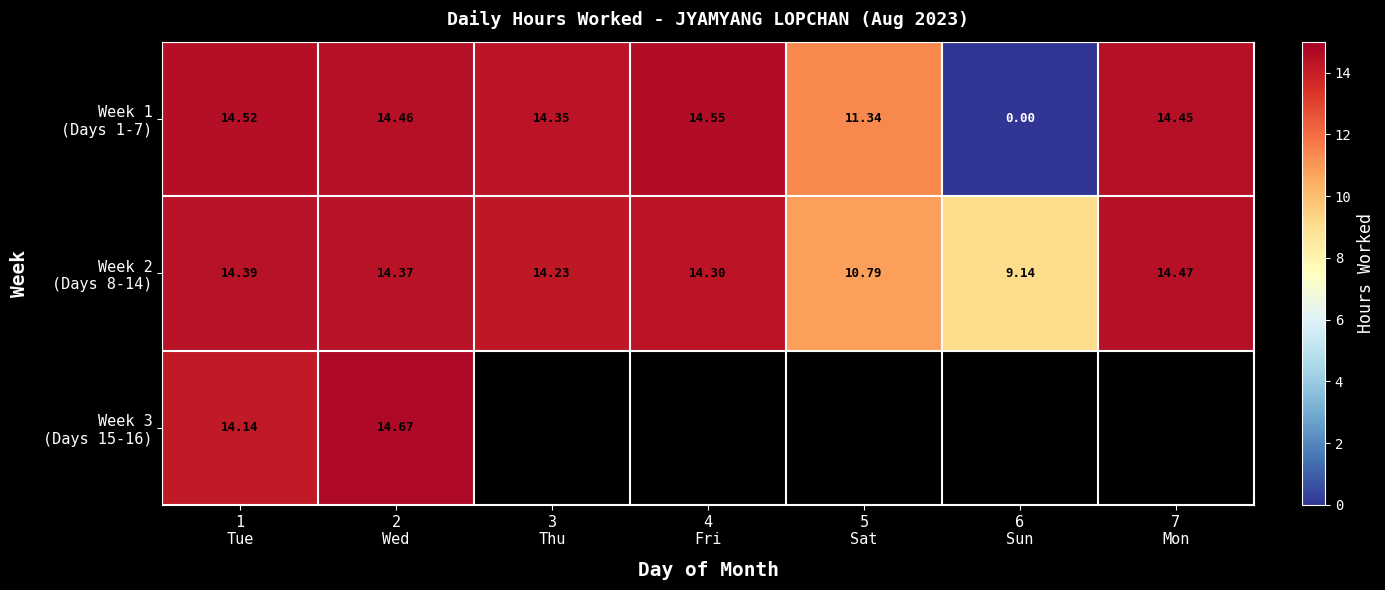

Is it true that Week 1 (Days 1-7) equals 25.9 at 4 Fri?

False